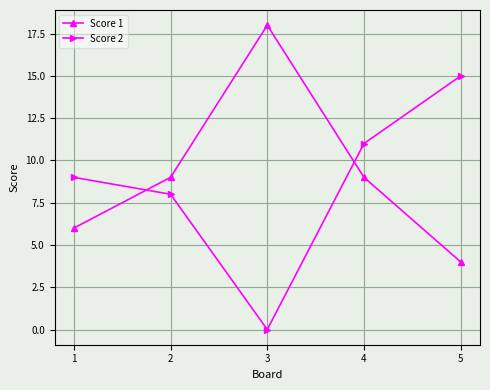

At which label is Score 2 closest to 7?

2